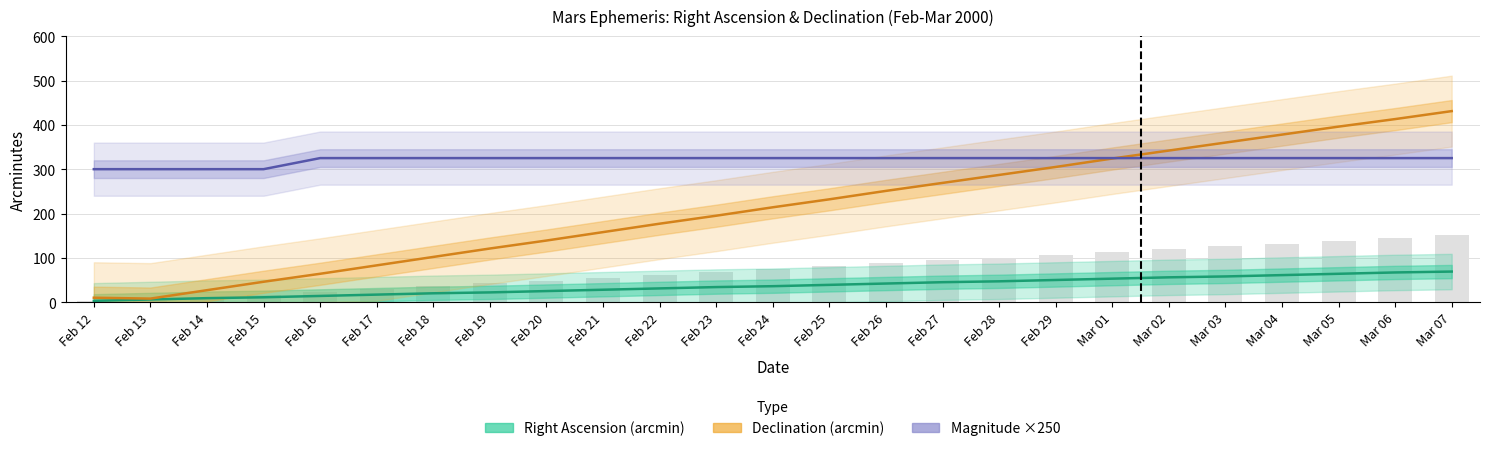

The Declination (arcmin) series shows 158 at Feb 18. True or false?

False